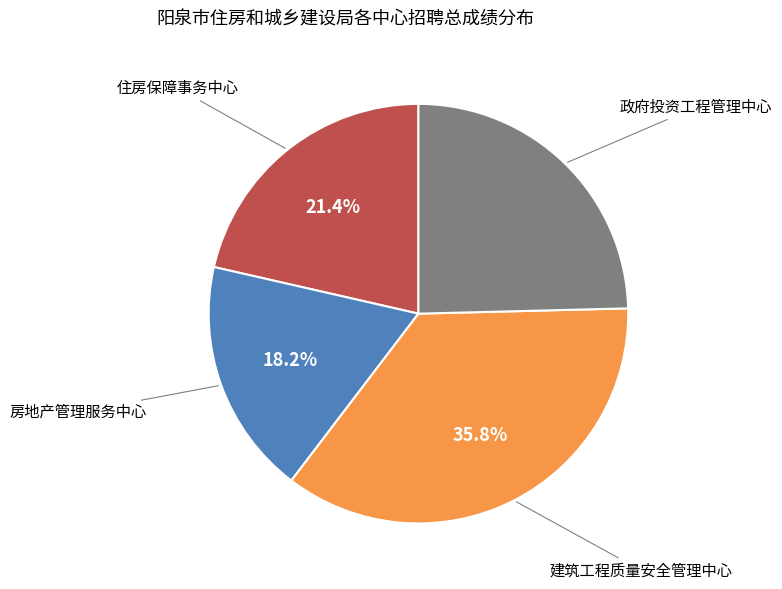

Does any single category account for the majority?

No